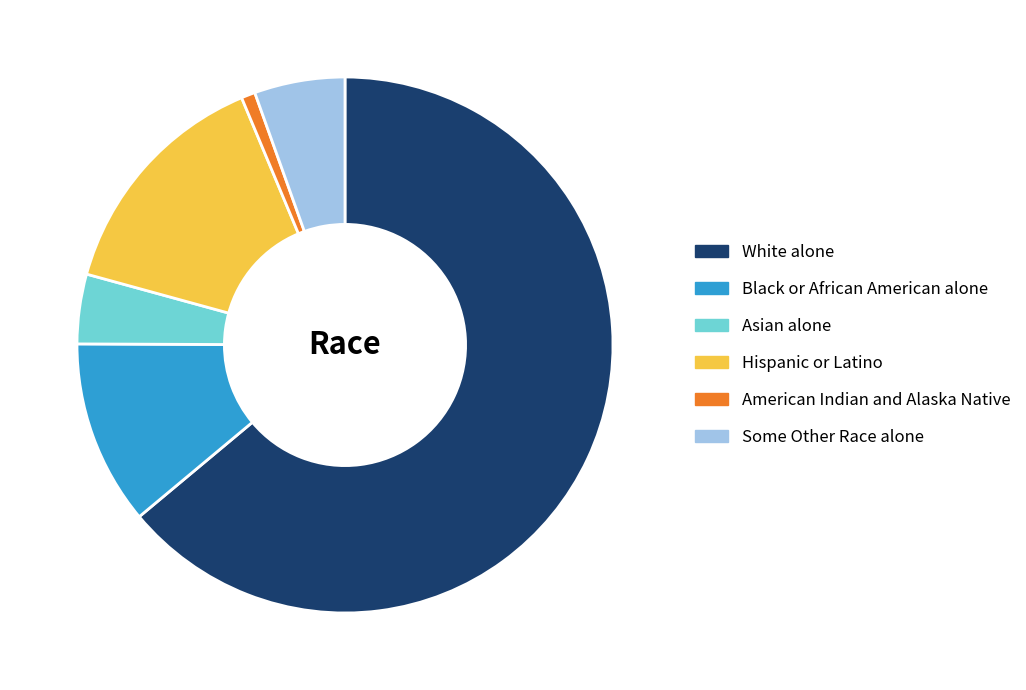

Is there any slice that represents more than half of the pie?

Yes